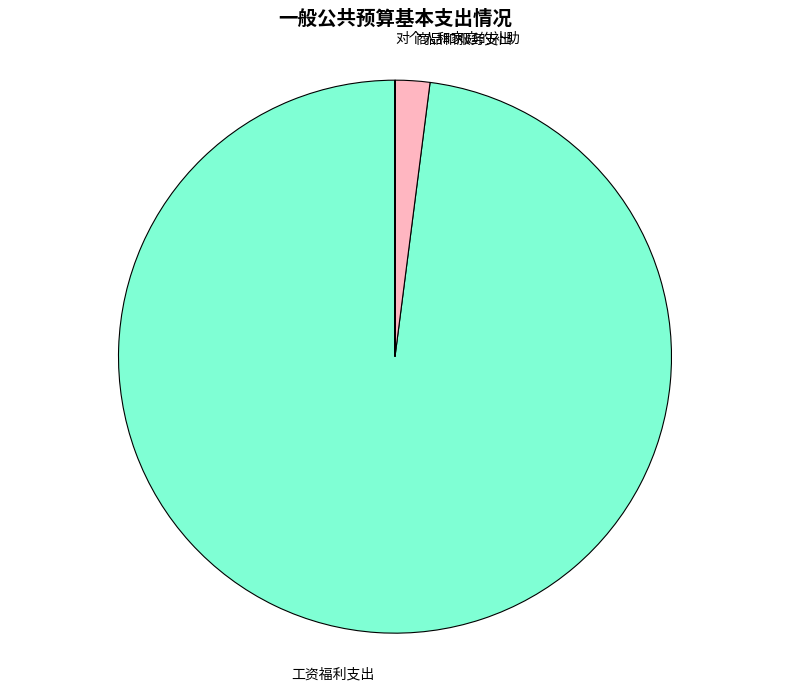

Which slice represents more than half of the pie?

工资福利支出